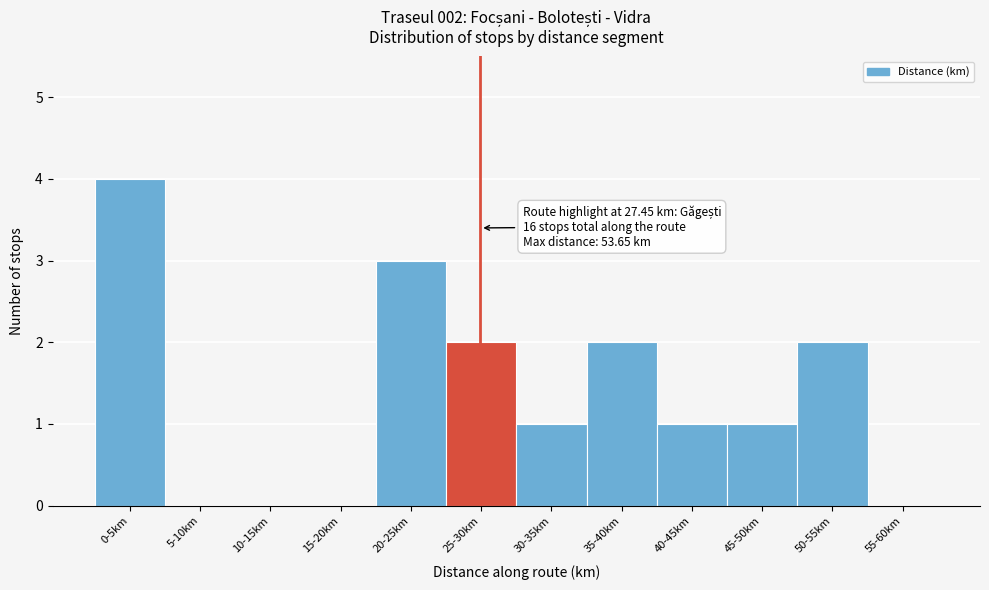

Reading left to right, what are all the values shown in this chart?

0-5km=4	5-10km=0	10-15km=0	15-20km=0	20-25km=3	25-30km=2	30-35km=1	35-40km=2	40-45km=1	45-50km=1	50-55km=2	55-60km=0